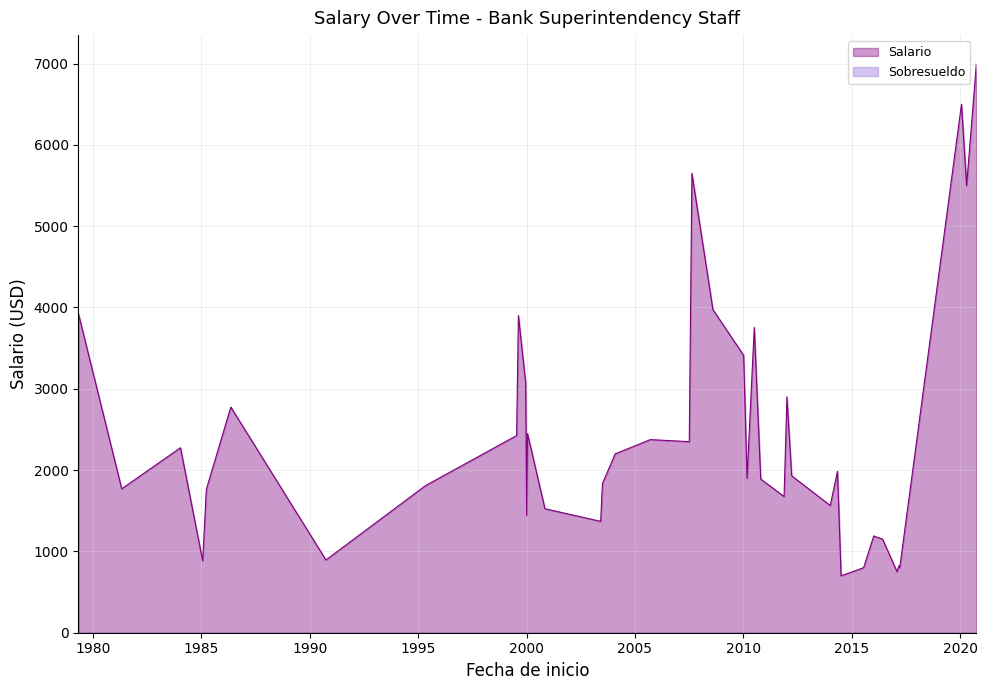

Rank the series at 2010-07-01 from highest to lowest value.

Salario, Sobresueldo